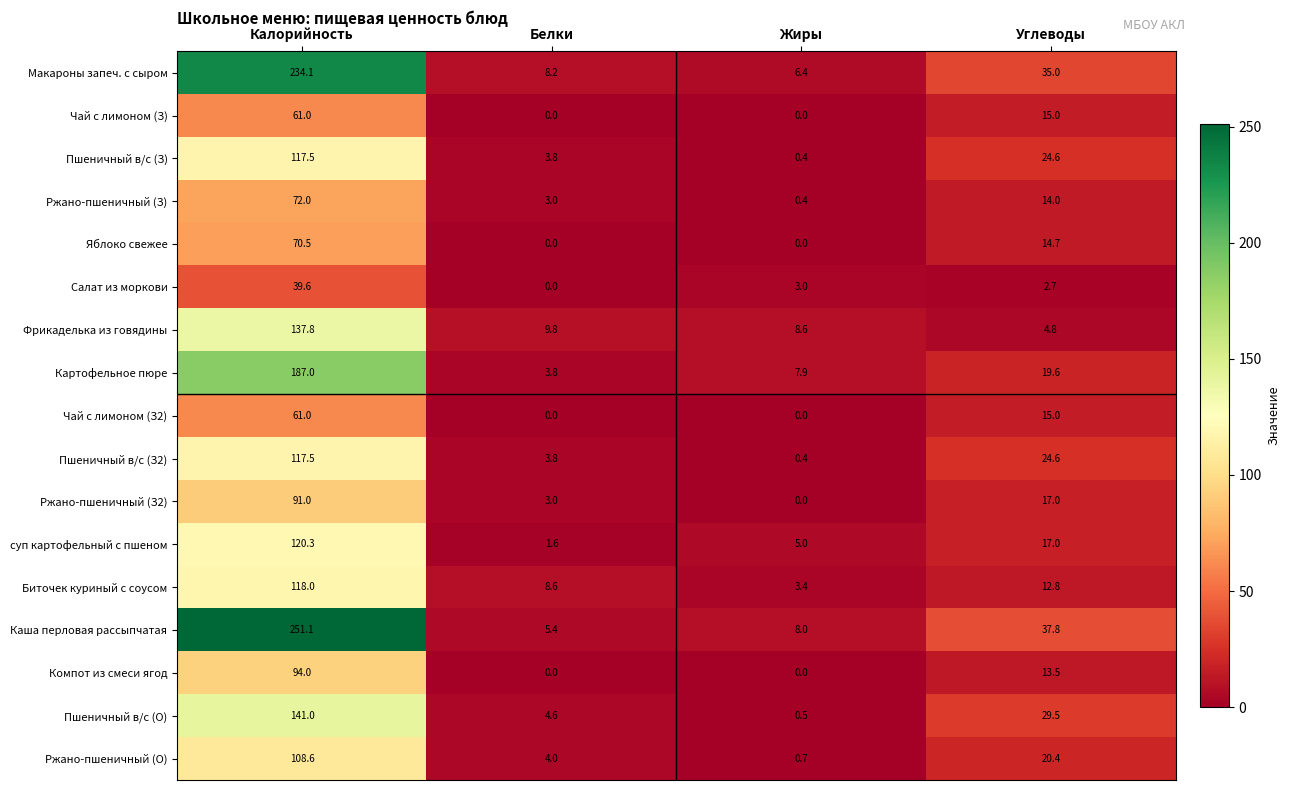

What is the spread (max minus min) of values at Белки?

9.8